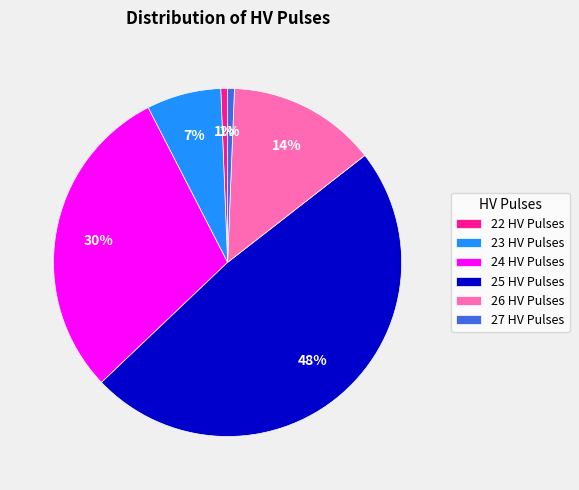

True or false: 26 HV Pulses accounts for 24% of the total.

False